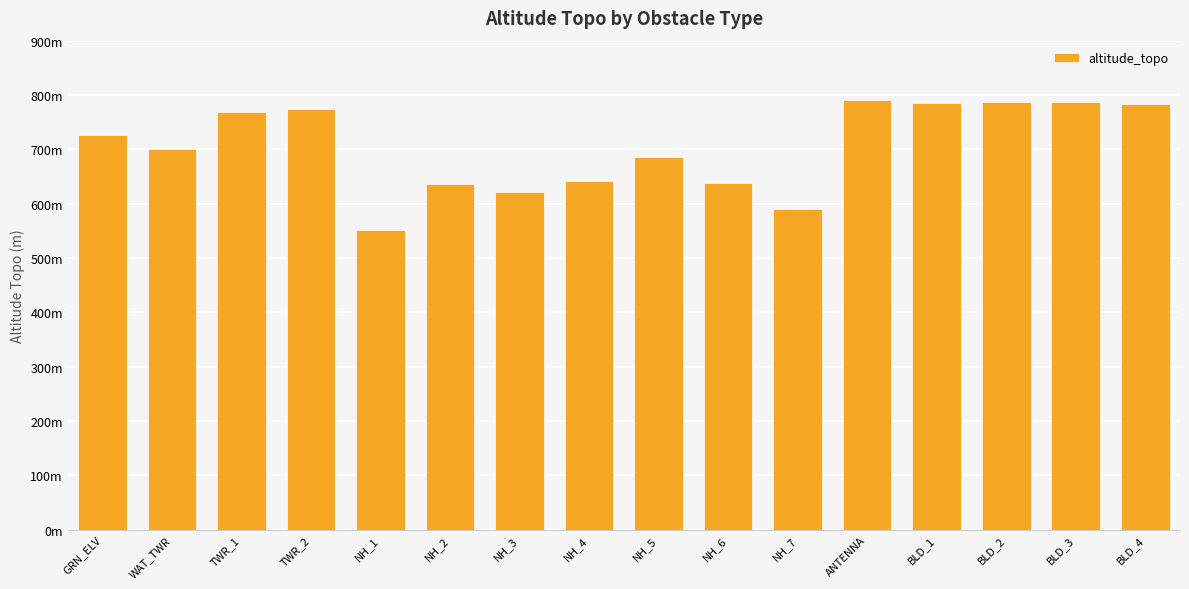

What is the greatest value displayed?

791.6